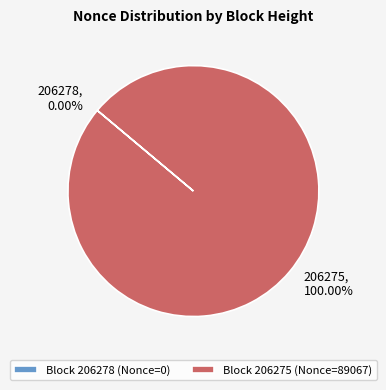

How many slices are in this pie chart?

2